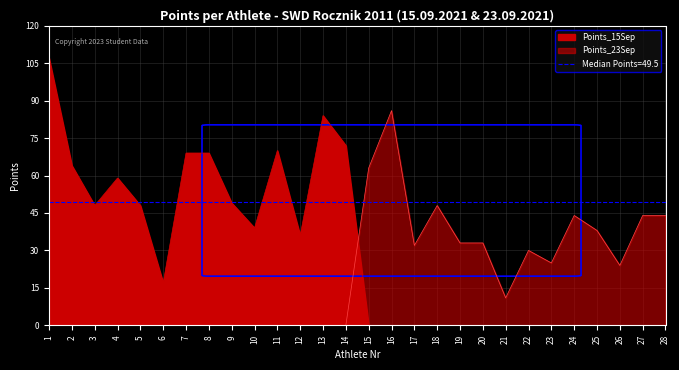

True or false: Points_23Sep has more than 0 interior local peaks.

True